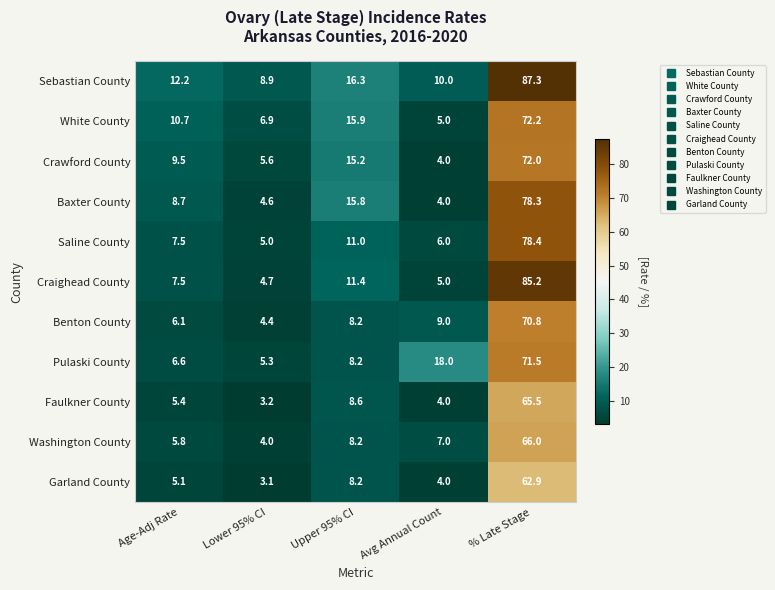

What is the average value of the Crawford County series?

21.3